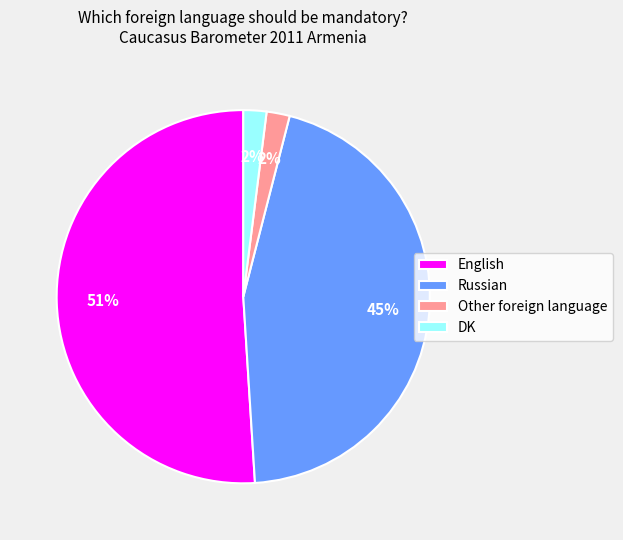

The DK slice represents 2% of the pie. True or false?

True